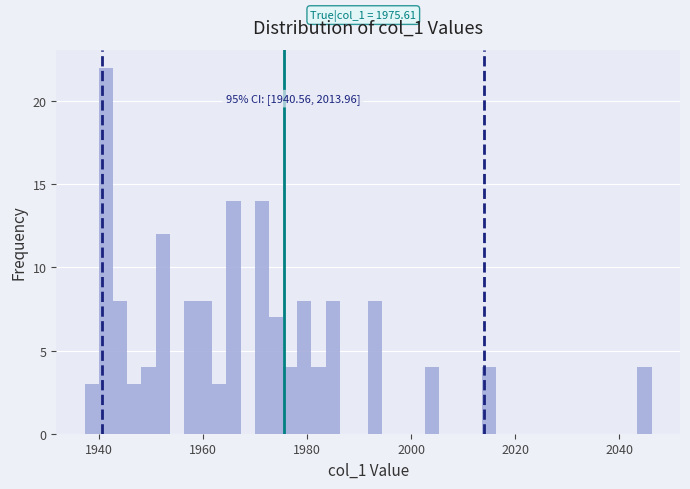

Read against the x-axis, roughly where is the centre of the tallest bar?

1942